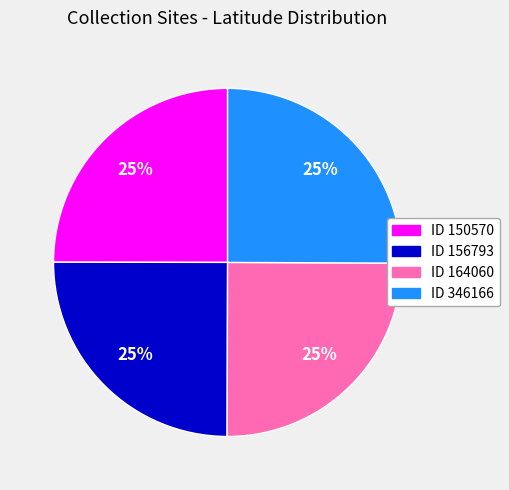

The ID 346166 slice represents 25% of the pie. True or false?

True